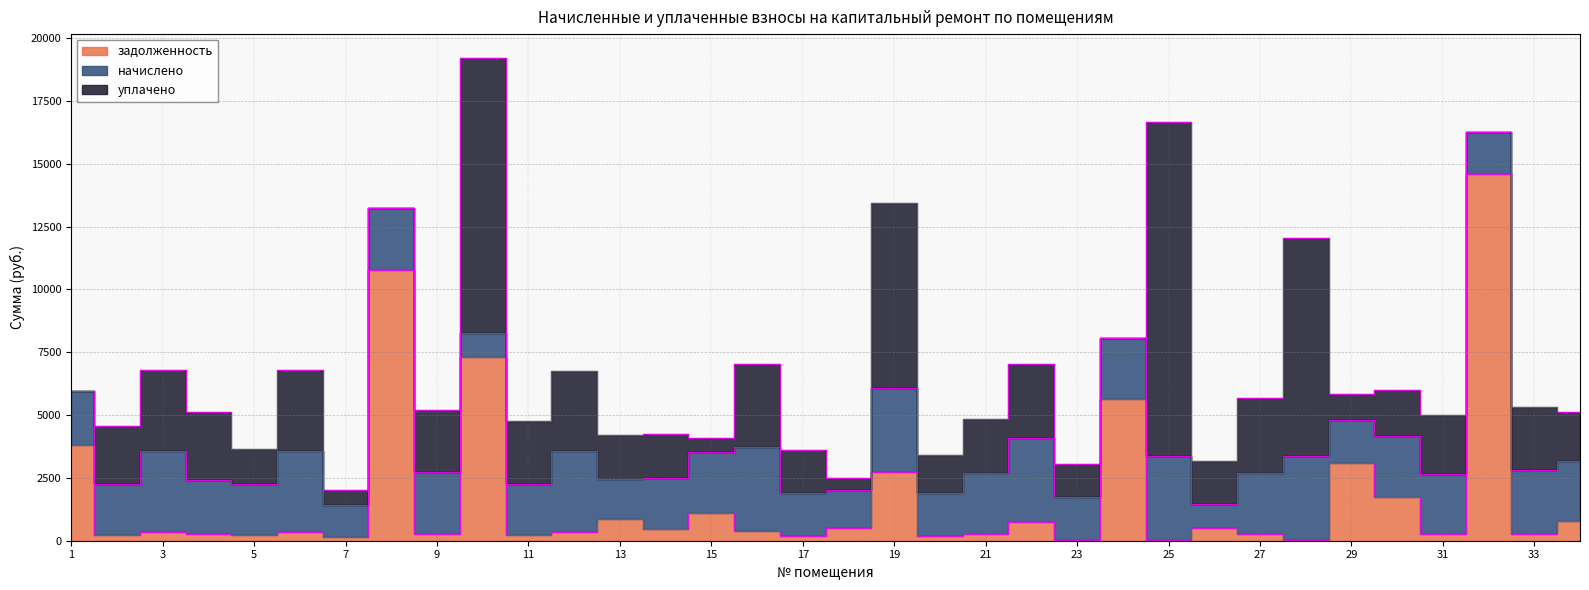

What is the total value across all series at 34?

5104.3